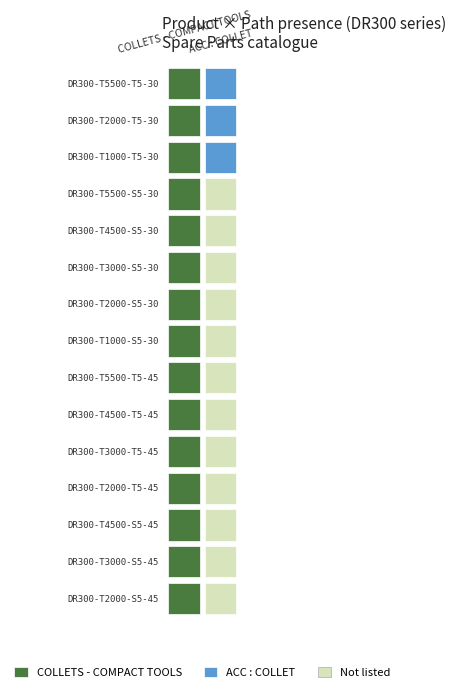

Which has a higher value, DR300-T4500-S5-30 or DR300-T2000-T5-30?

DR300-T4500-S5-30